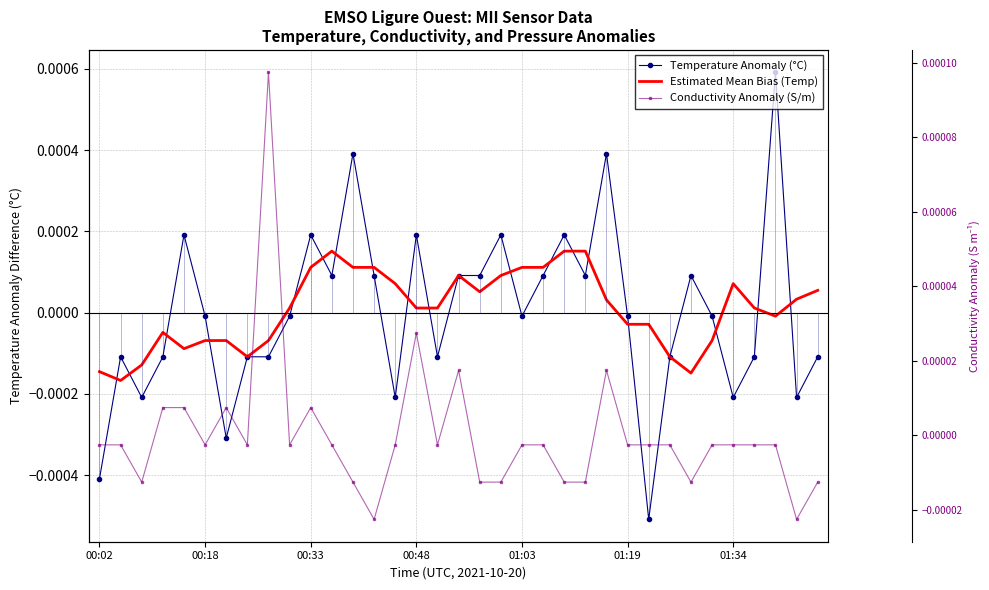

Which series has the largest range (max minus min)?

Temperature Anomaly (°C)